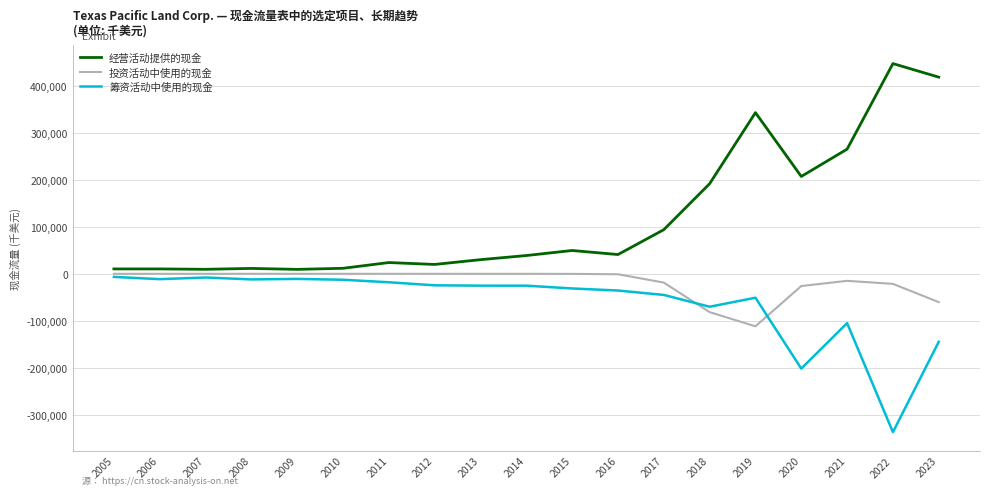

What is the average value of the 经营活动提供的现金 series?

117471